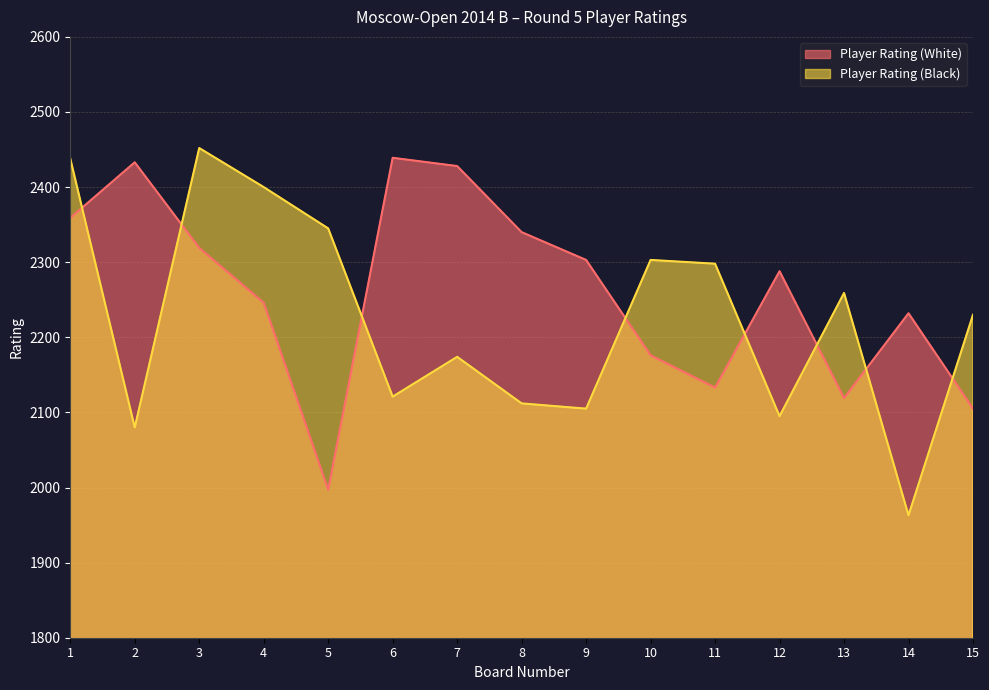

True or false: Player Rating (White) has a value of 806 at 9.

False